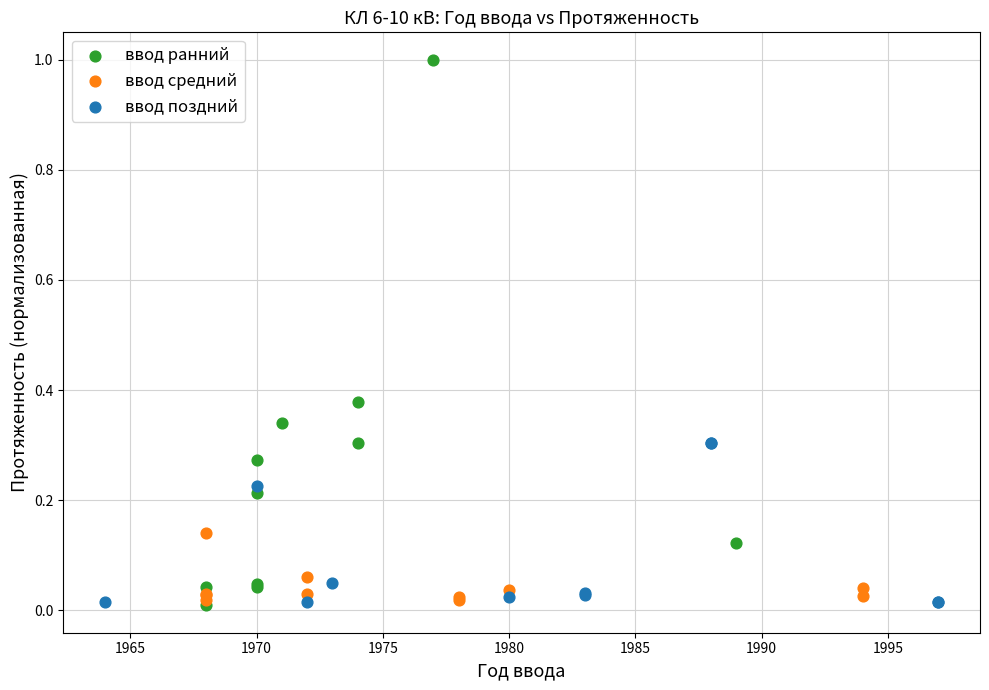

Which series has the largest Y range (max minus min)?

ввод ранний